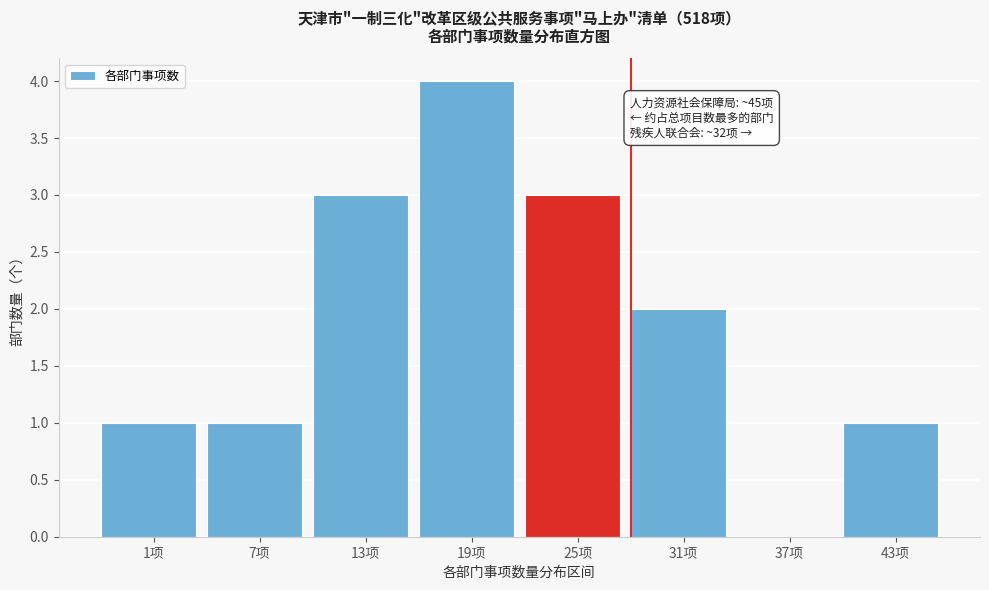

Reading left to right, transcribe all the data shown in this chart.

1项=1	7项=1	13项=3	19项=4	25项=3	31项=2	37项=0	43项=1